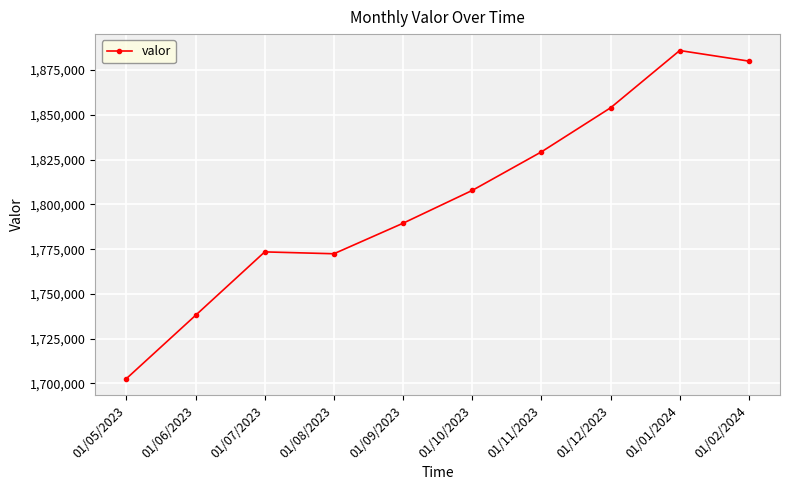

Read the value at 01/11/2023, to the nearest 50.

1829300